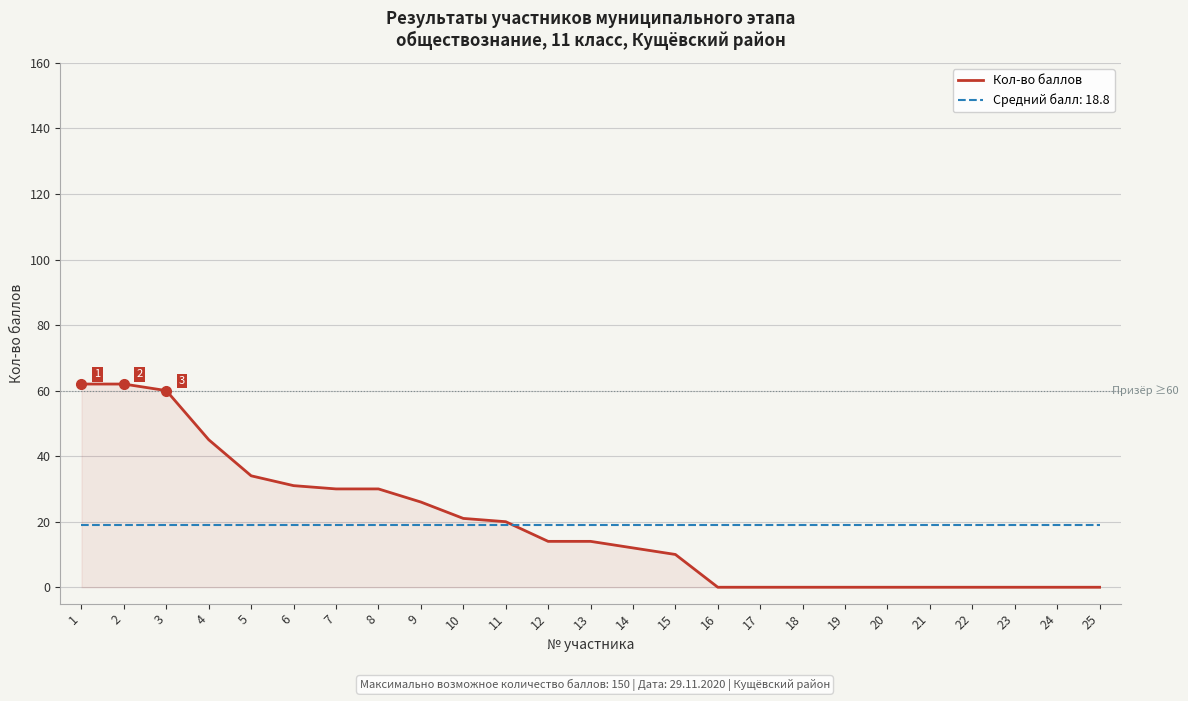

Does the chart display data point markers on the line(s)?

No